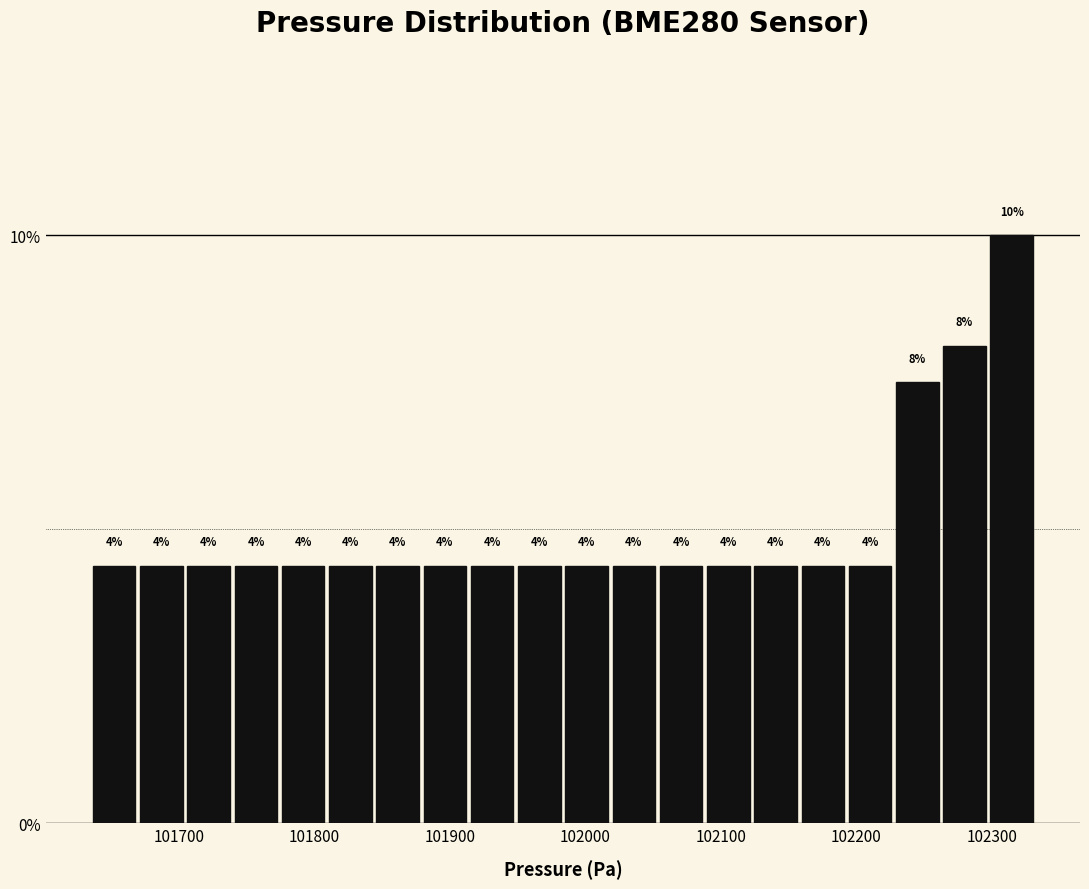

Around what value on the x-axis is the tallest bar? Give the approximate position of its centre, as read against the axis.

102310